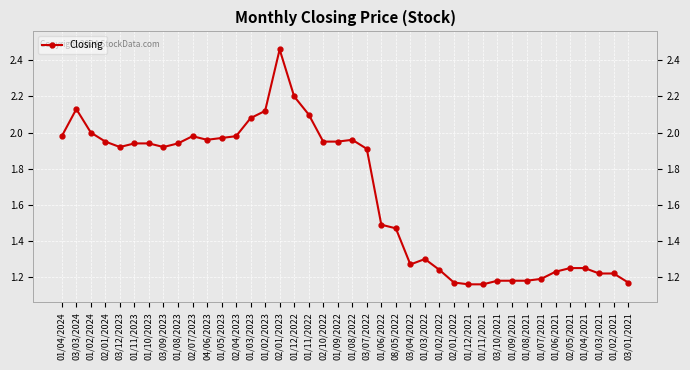

True or false: there are more than 0 points higher than both neighbors.

True